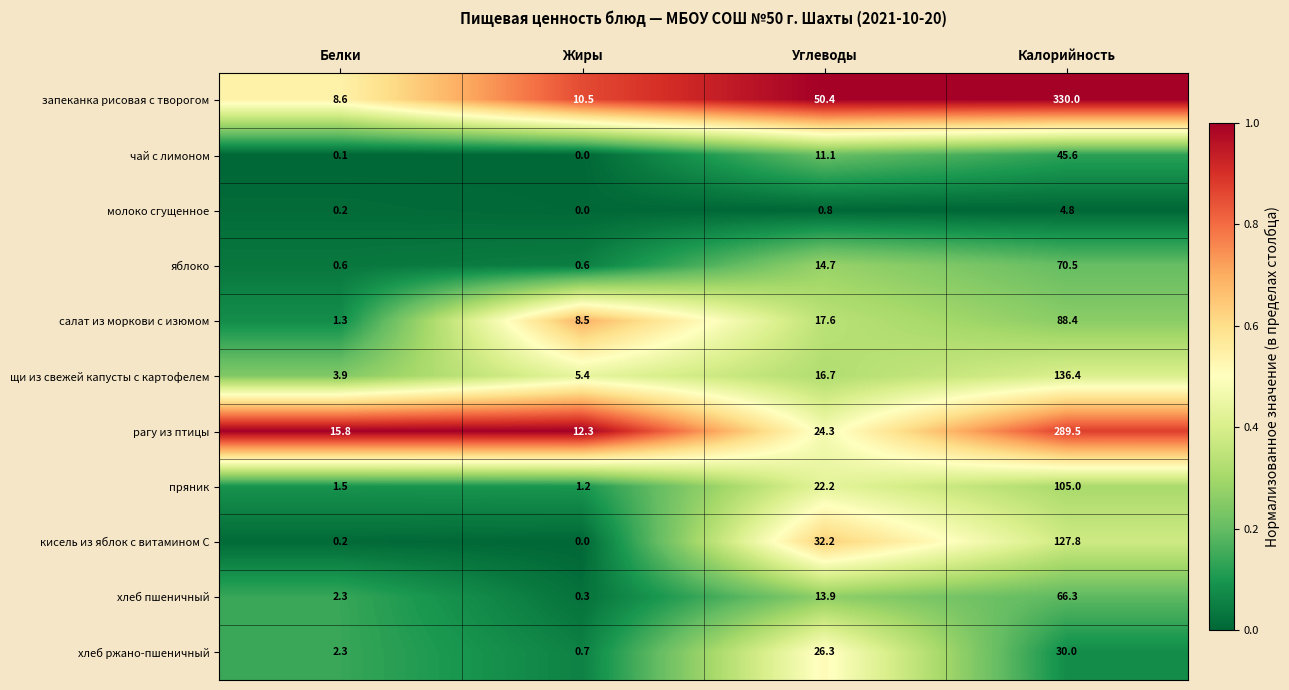

The value of молоко сгущенное at Жиры is 0.0. True or false?

True